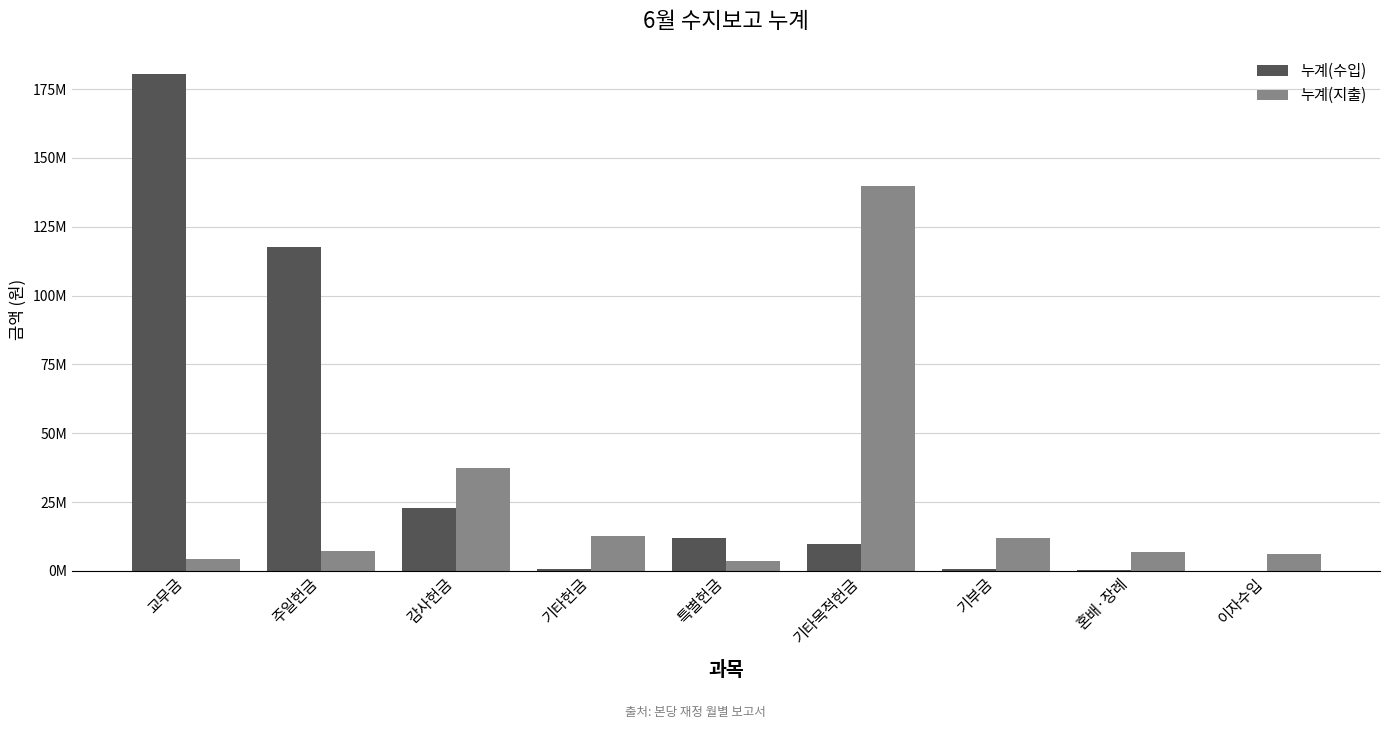

What are all the series names shown in the legend?

누계(수입), 누계(지출)